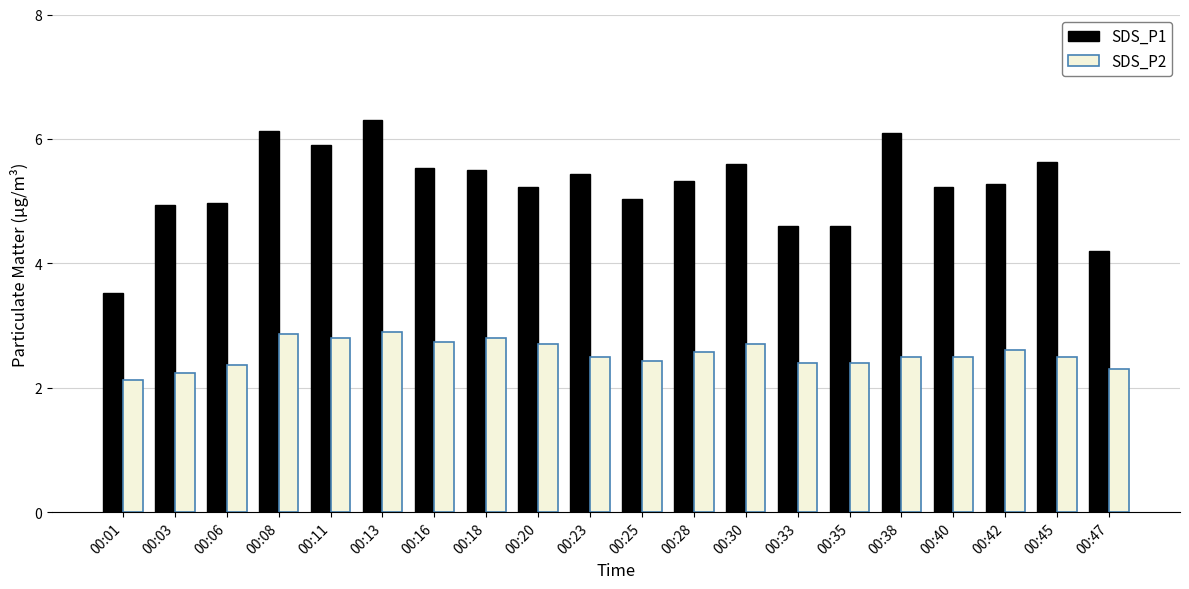

What is the difference between the maximum and second lowest values in the SDS_P2 series?

0.7